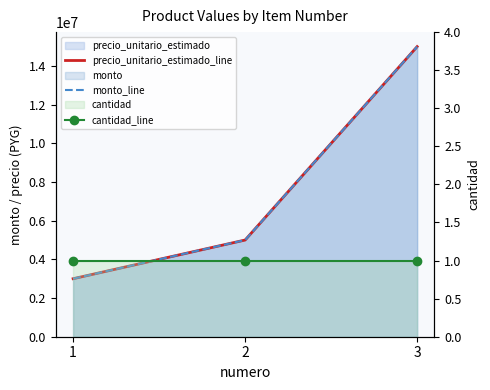

Which series has the largest total across all categories?

precio_unitario_estimado_line